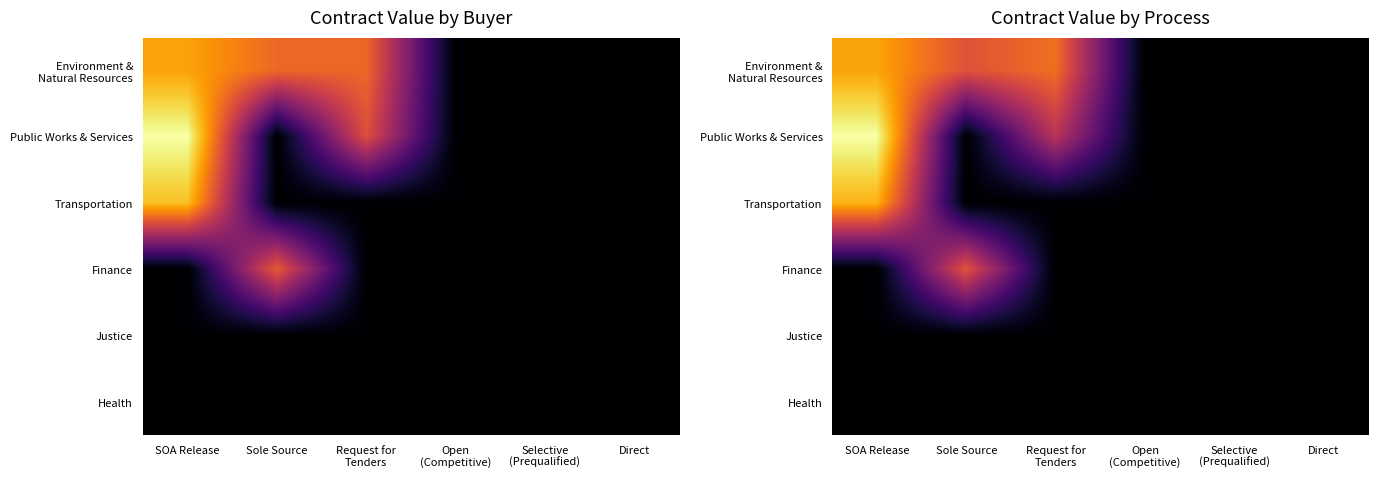

True or false: Justice has a value of 0.0 at Direct.

True